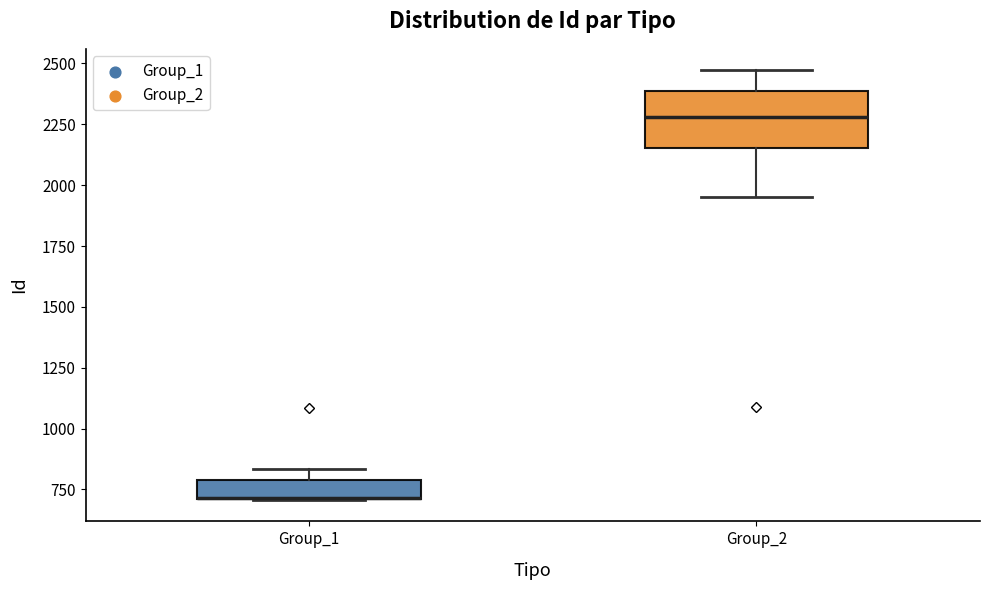

Comparing the boxes themselves (not the whiskers), which one is the tallest?

Group_2